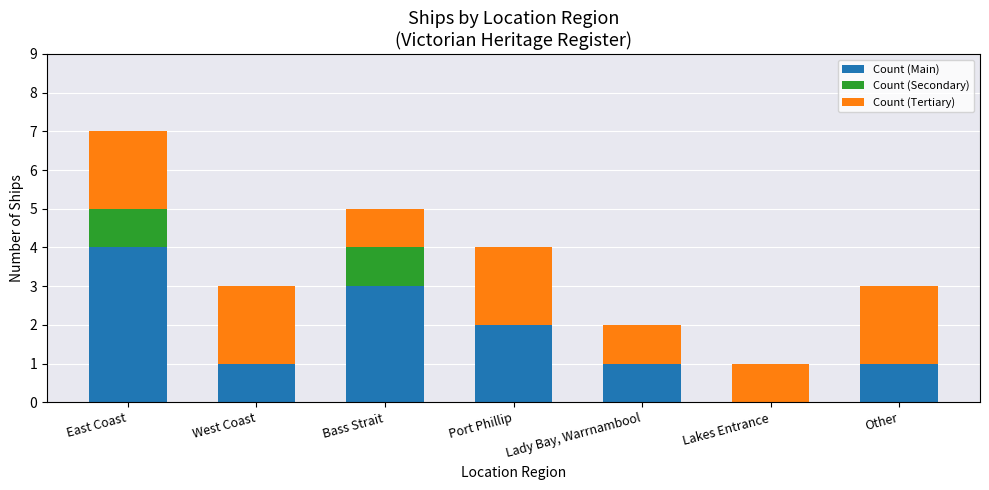

The value of Count (Main) at West Coast is 0. True or false?

False